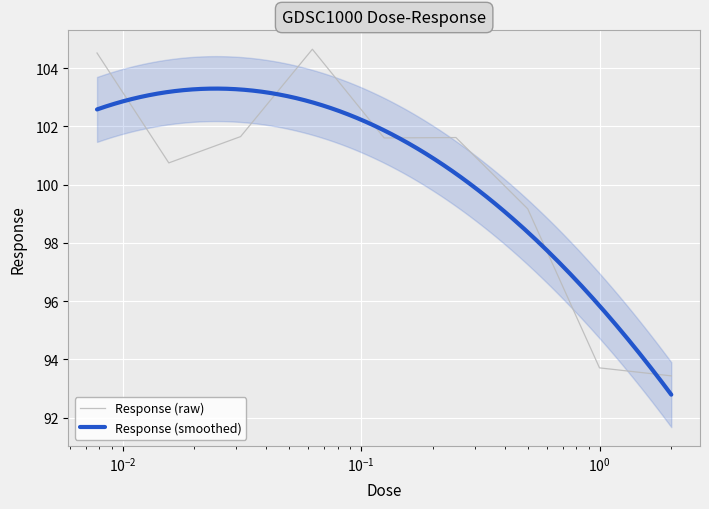

What is the difference between the second highest and minimum values?

11.1